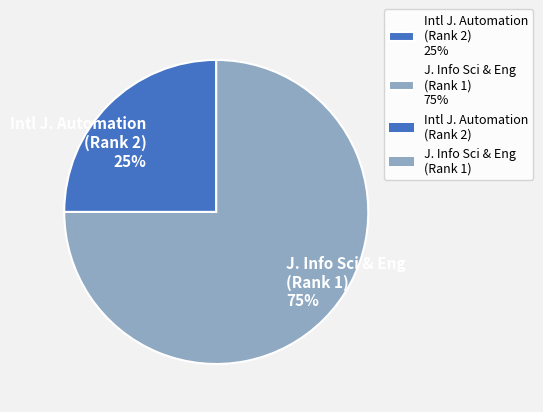

To the nearest percent, what portion does Intl J. Automation (Rank 2) 25% represent?

25%